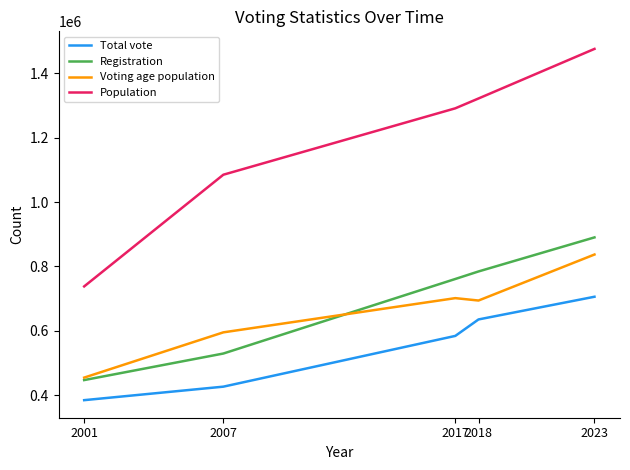

What is the difference between the highest and lowest values at 2017?

707402